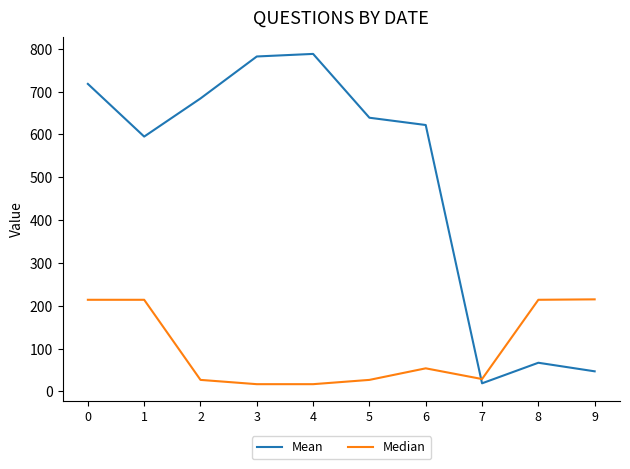

What is the maximum value shown in the chart?

788